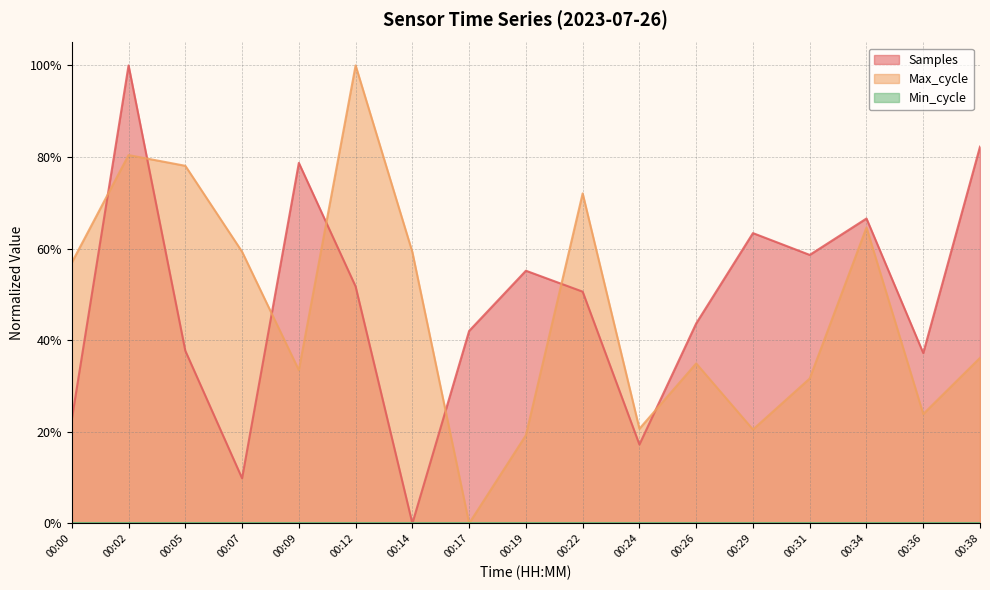

True or false: Samples has a value of 0.4 at 00:17.

True